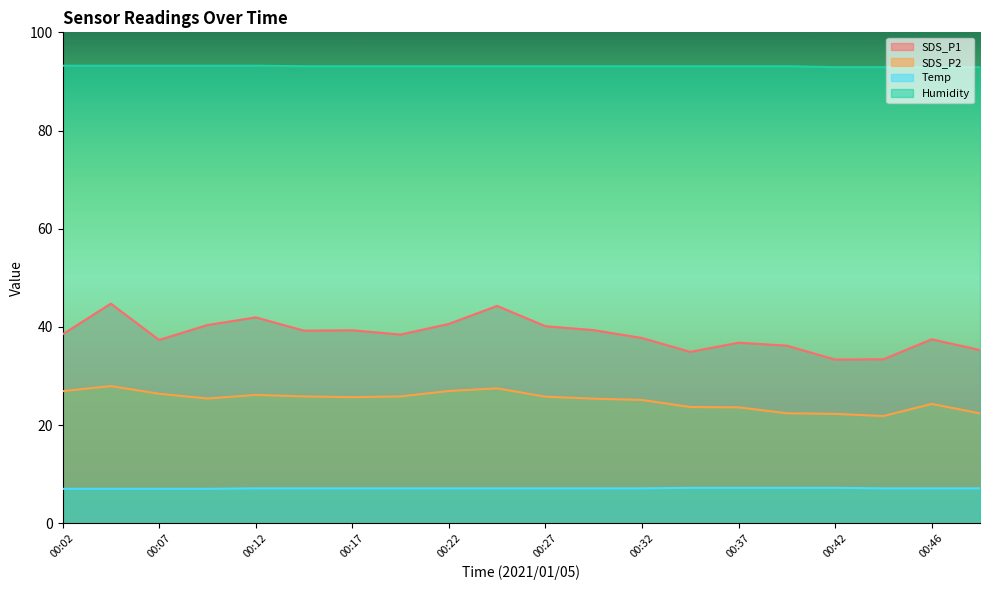

Between 00:12 and 00:19, which series saw the biggest shift?

SDS_P1